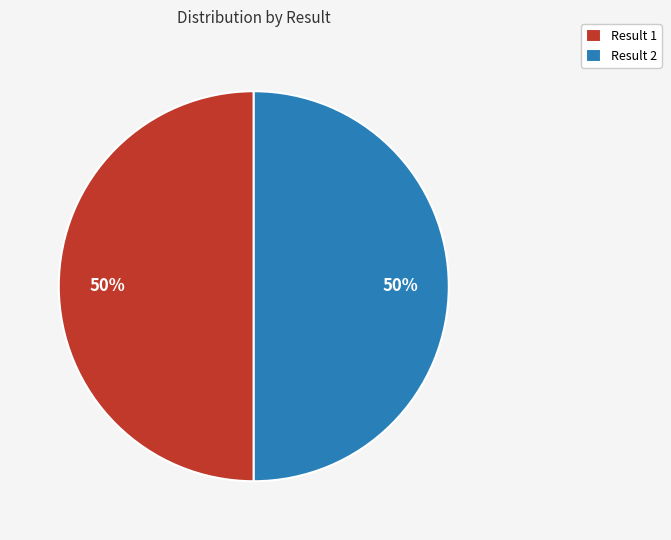

How many segments does this pie chart have?

2